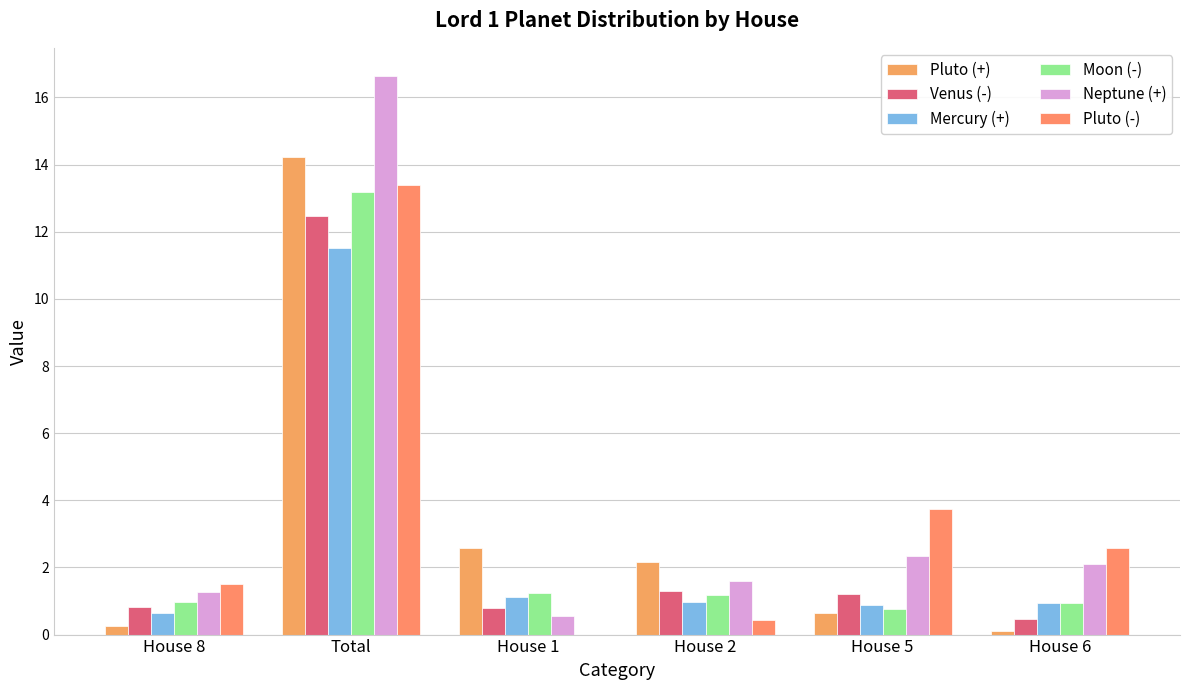

How many values in the Pluto (+) series exceed 2?

3